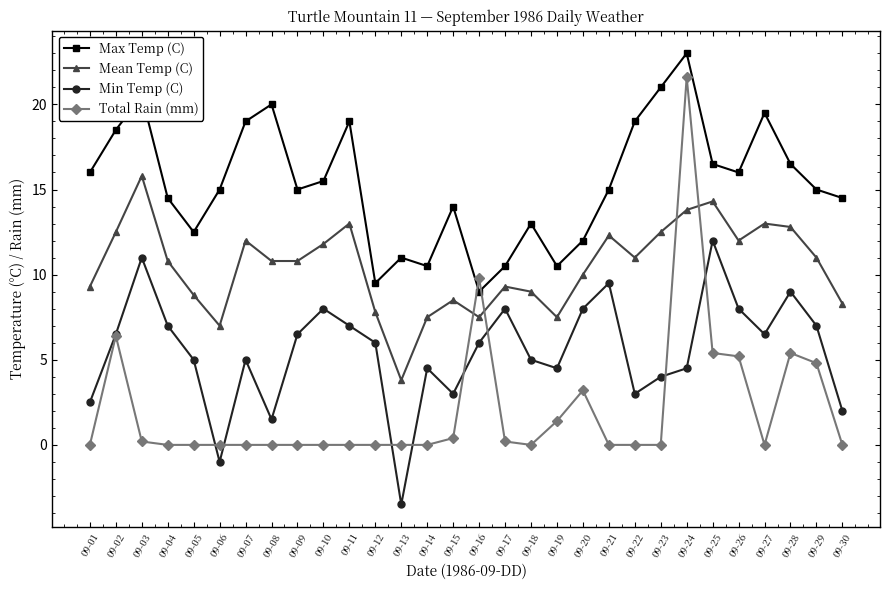

At how many categories does at least one series exceed 4?

30